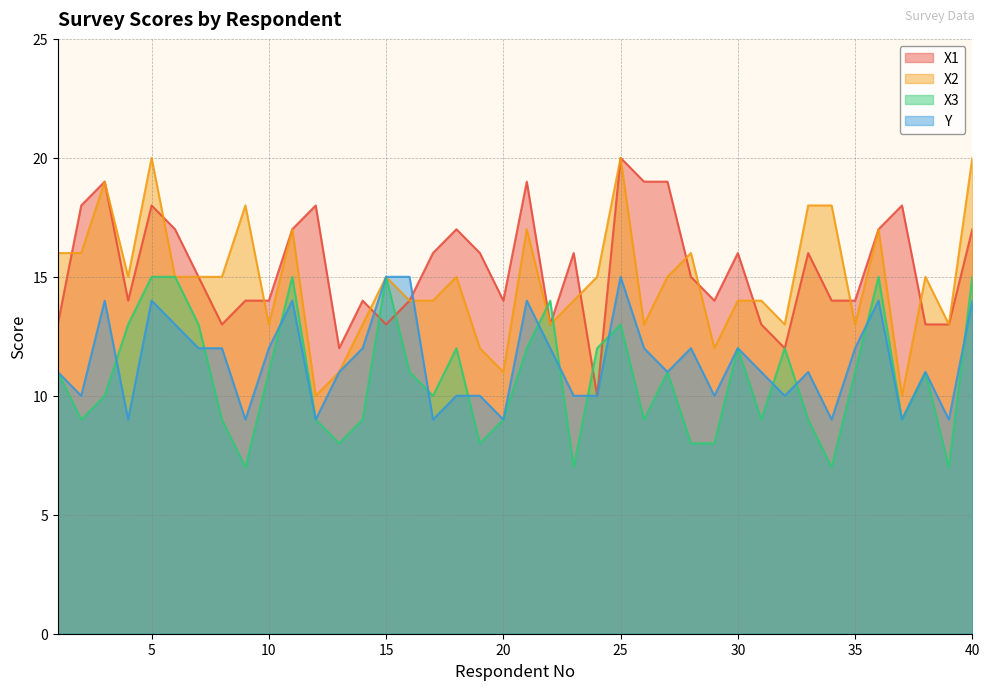

Is it true that X1 equals 31 at 21?

False